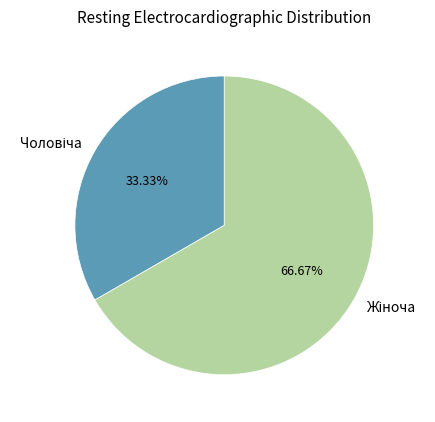

Is there any slice that represents more than half of the pie?

Yes